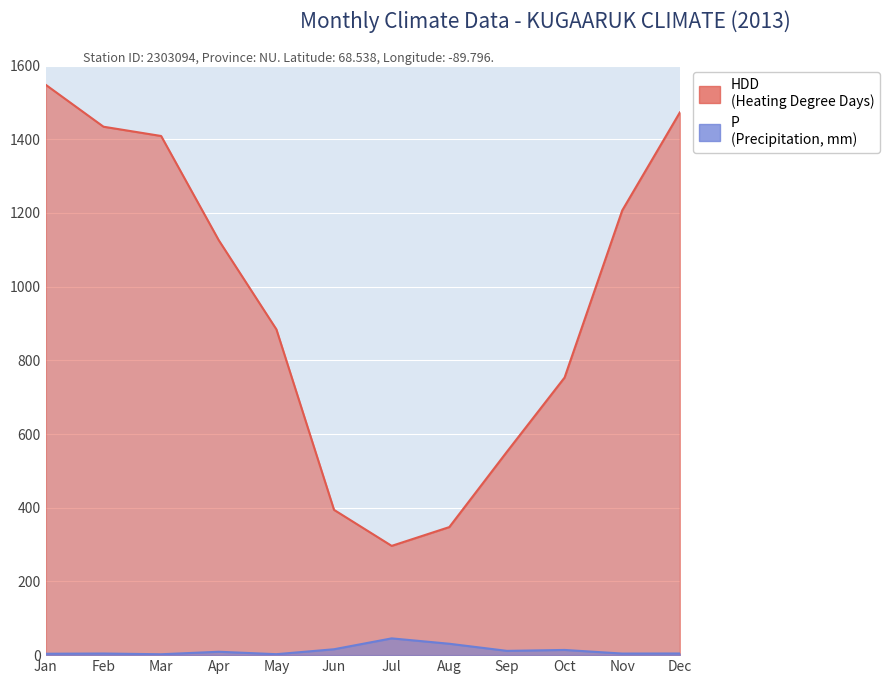

What is the value of the P point at the 6th from the left?

16.0